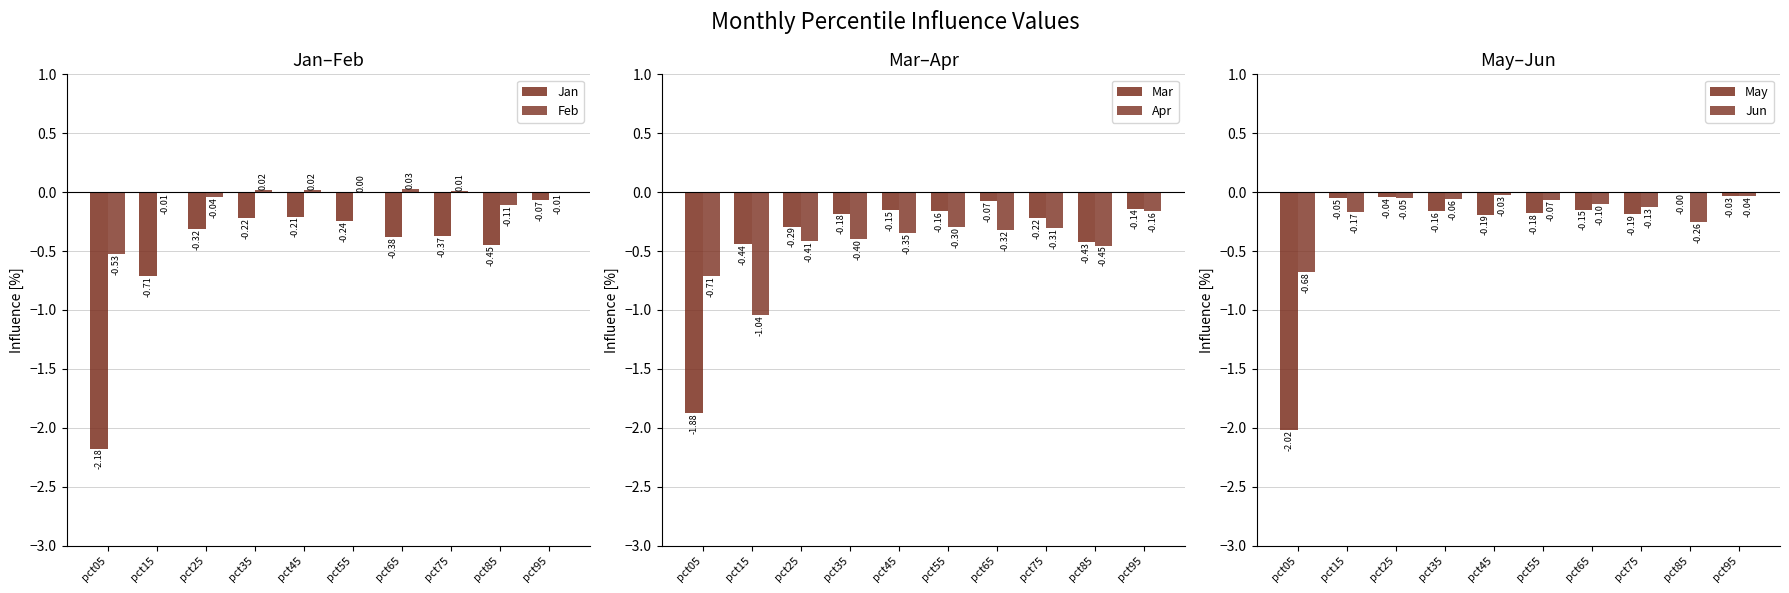

The May series shows -0.0 at pct95. True or false?

False